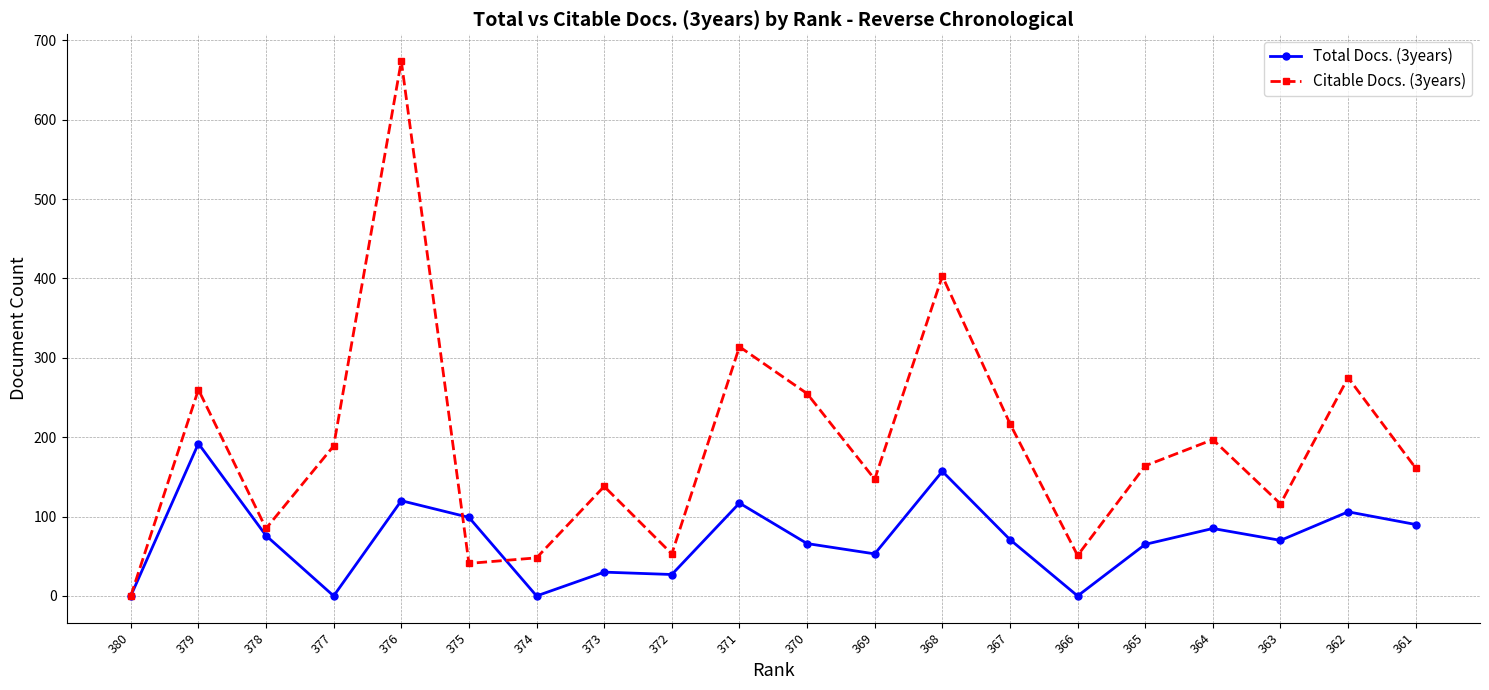

How many data points does each series have?

20